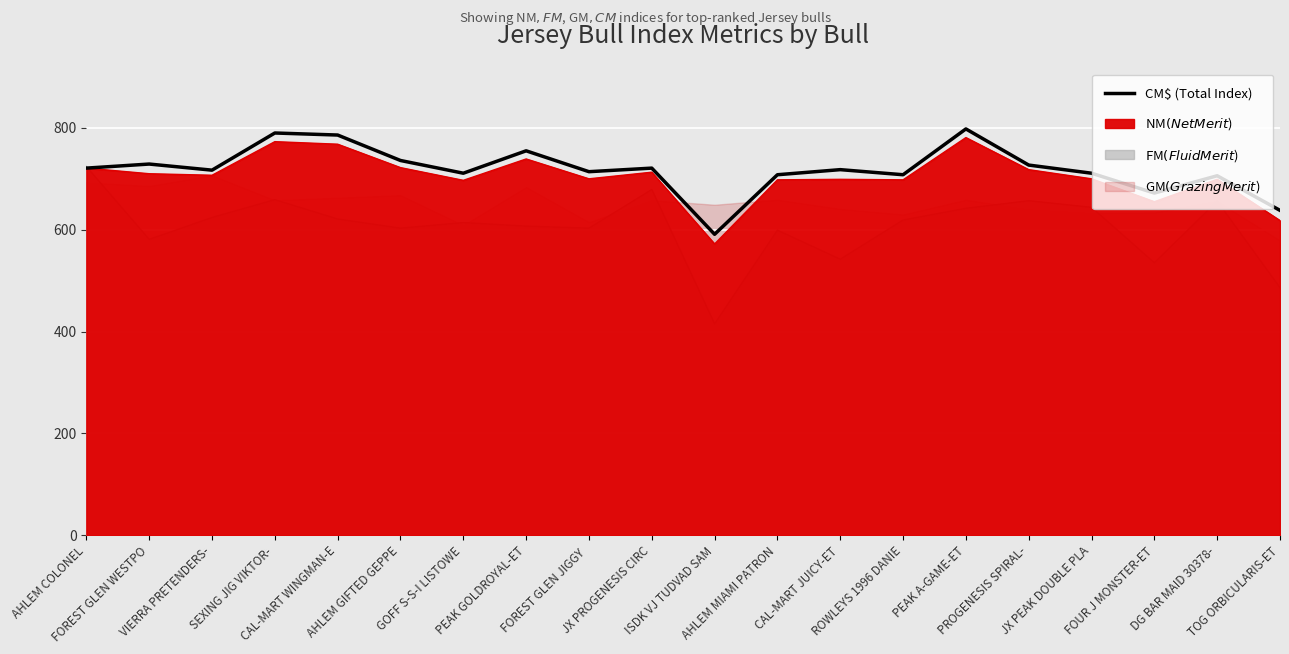

Between PROGENESIS SPIRAL- and AHLEM COLONEL, which is larger?

PROGENESIS SPIRAL-